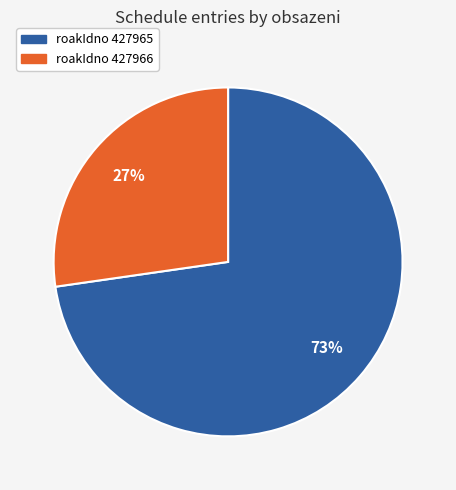

To the nearest percent, what is the average slice percentage?

50%